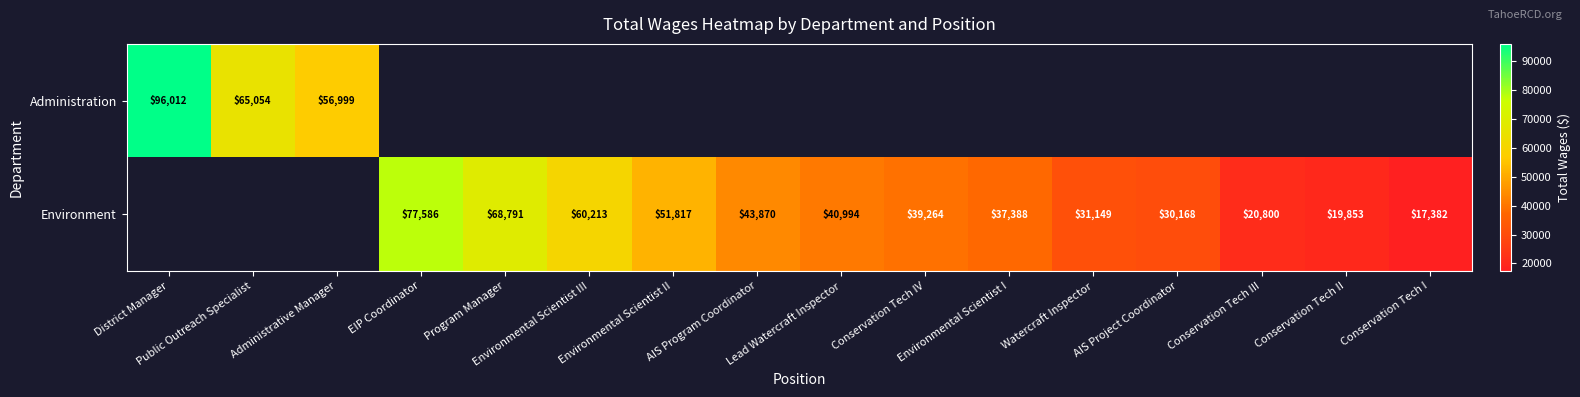

The Environment series shows 91788 at Environmental Scientist II. True or false?

False